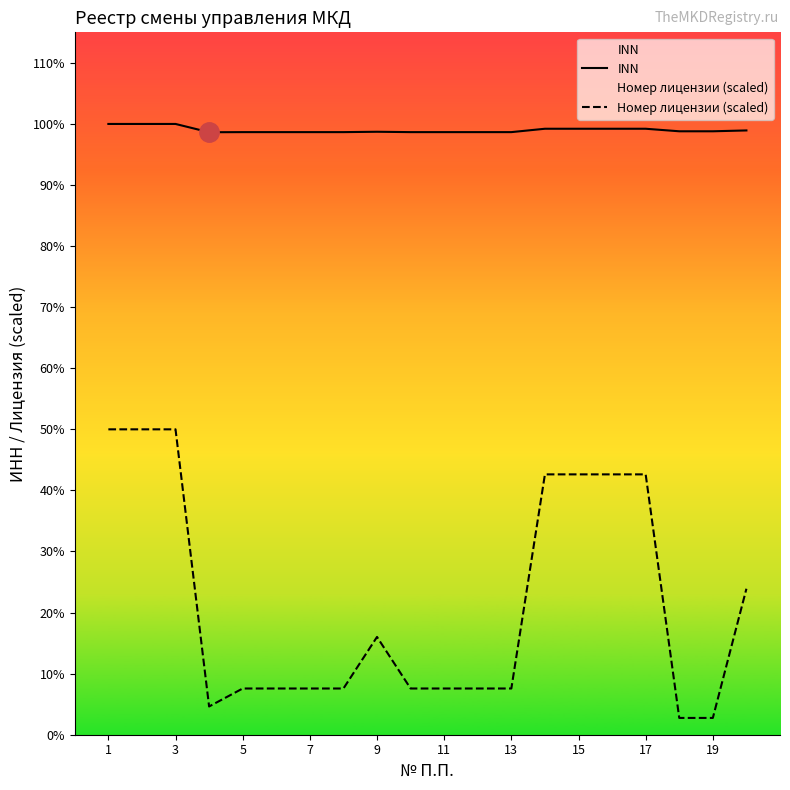

Reading left to right, what are all the values shown in this chart?

INN: 5078023147.0	5078023147.0	5078023147.0	5009085181.0	5010049460.0	5010049460.0	5010049460.0	5010049460.0	5013054796.0	5010049460.0	5010049460.0	5010049460.0	5010049460.0	5038118191.0	5038118191.0	5038118191.0	5038118191.0	5017049412.0	5017049412.0	5024071916.0
Номер лицензии (scaled): 2539011573.5	2539011573.5	2539011573.5	234850359.0	384300587.5	384300587.5	384300587.5	384300587.5	812943550.4	384300587.5	384300587.5	384300587.5	384300587.5	2164564847.3	2164564847.3	2164564847.3	2164564847.3	139596367.2	139596367.2	1213667239.9